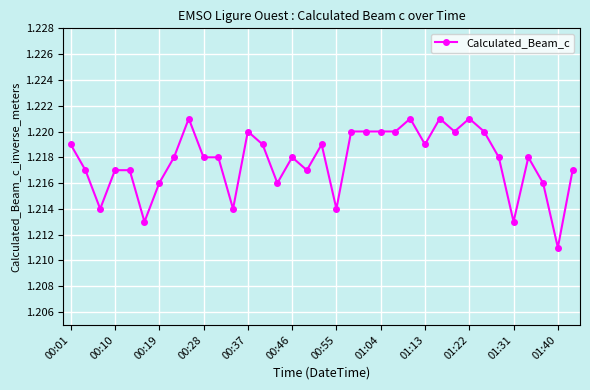

True or false: there are more than 0 points higher than both neighbors.

True